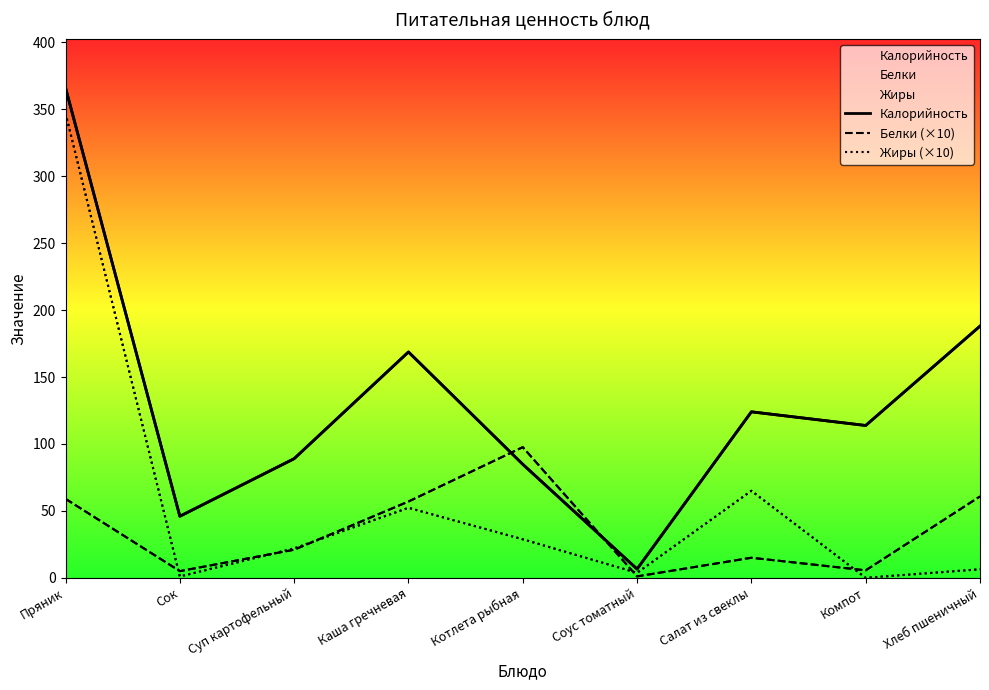

How many intersections are there between Калорийность and Белки (×10)?

2